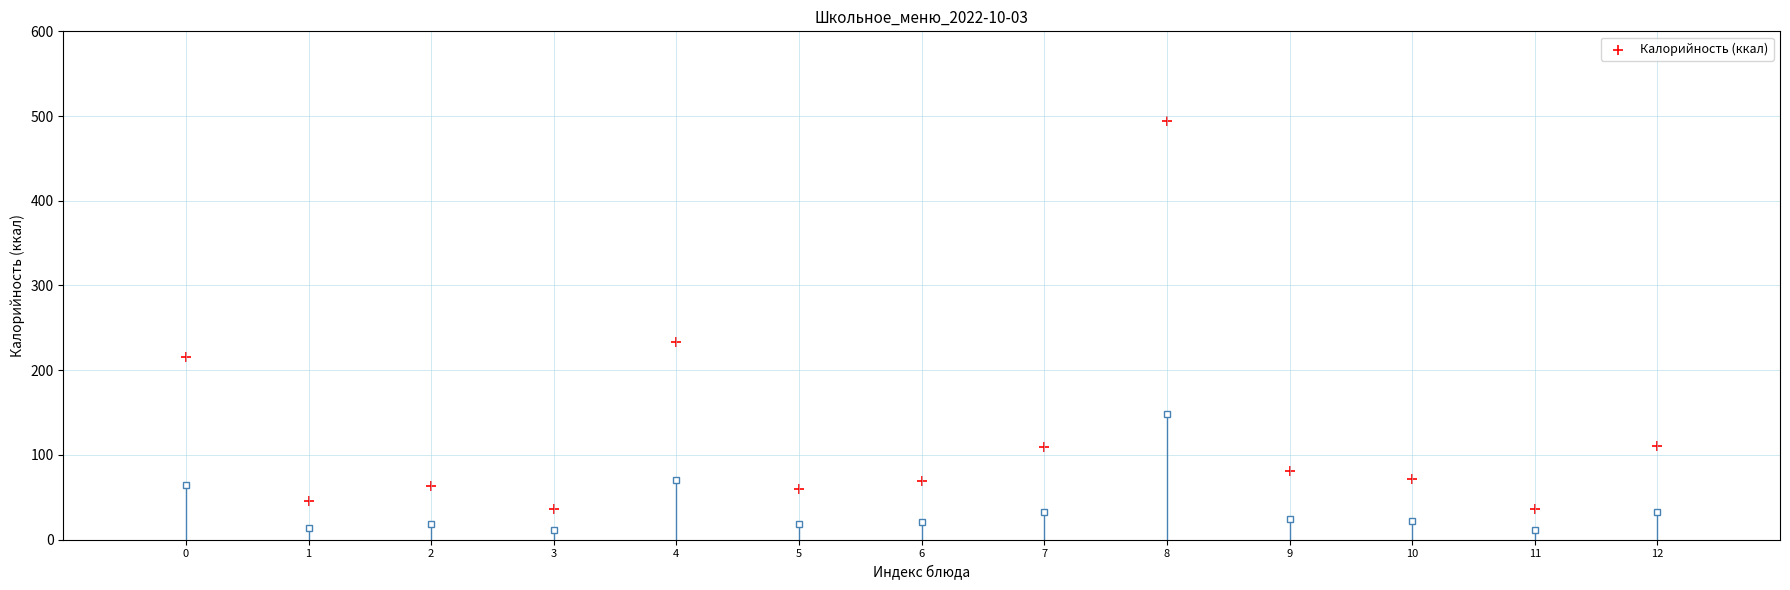

What Y value in the scatter plot is closest to 265?

233.1